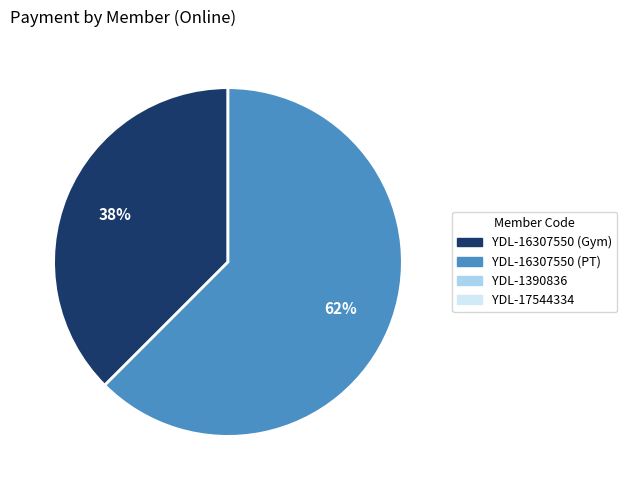

To the nearest percent, what is the average slice percentage?

50%